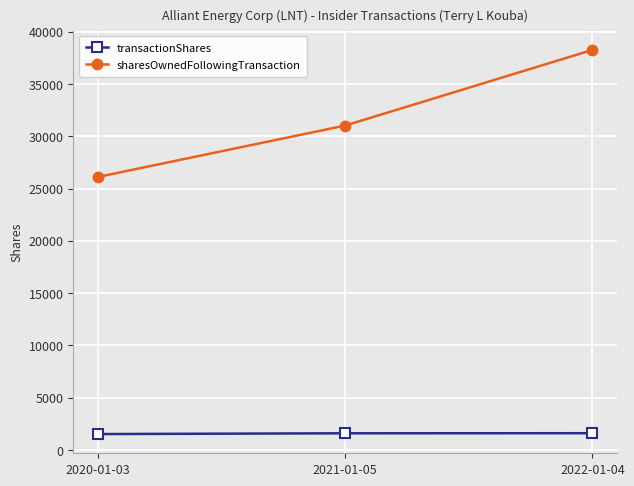

What is the difference between the sharesOwnedFollowingTransaction values at 2021-01-05 and 2022-01-04?

7231